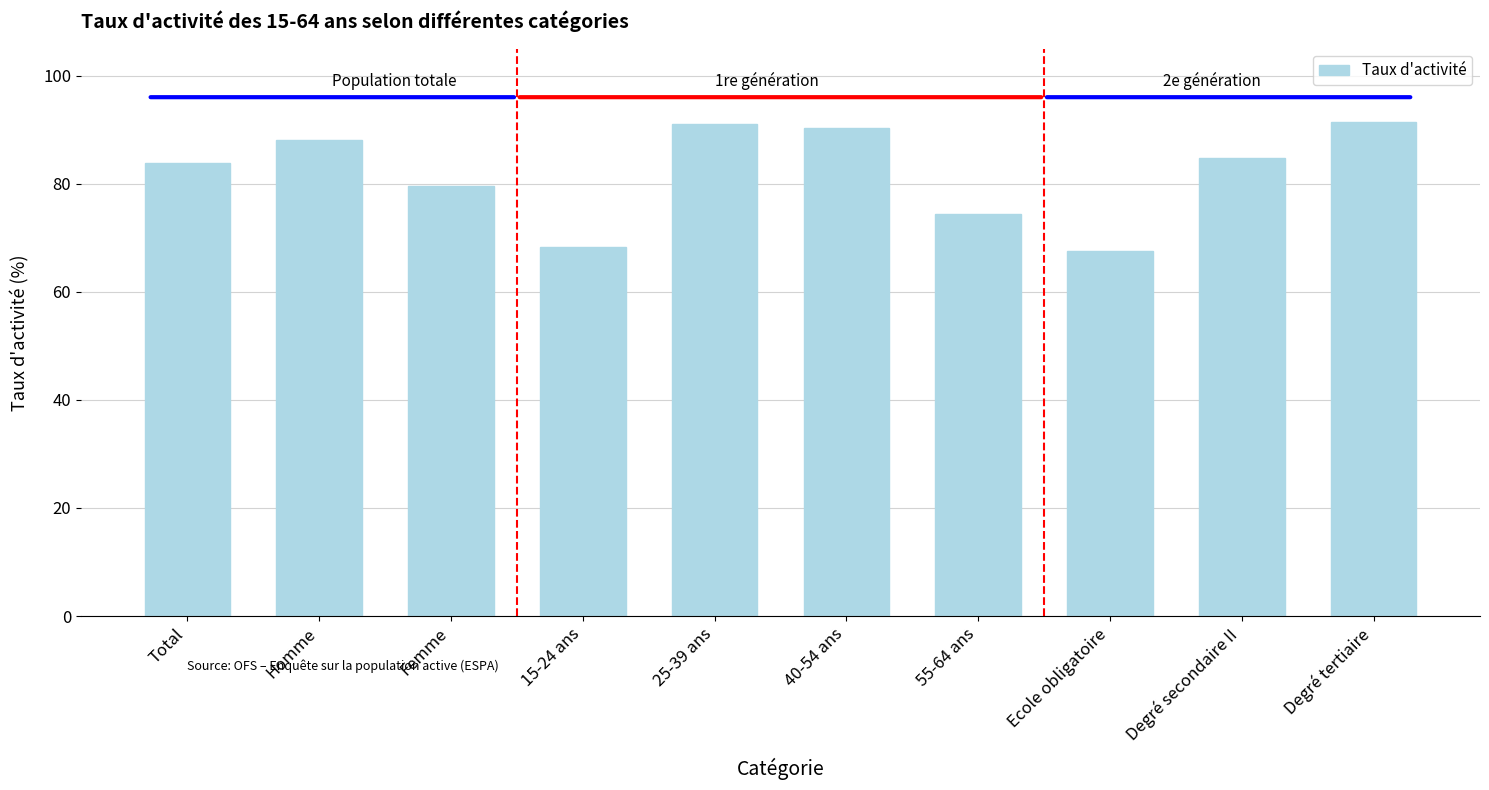

Read the value at Ecole obligatoire.

67.5